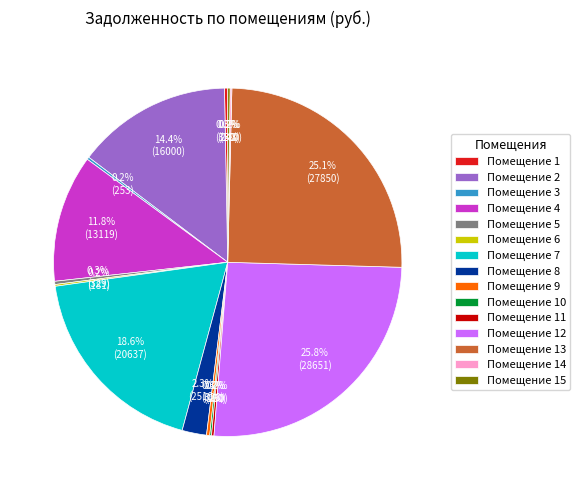

Which slice is the largest?

Помещение 12